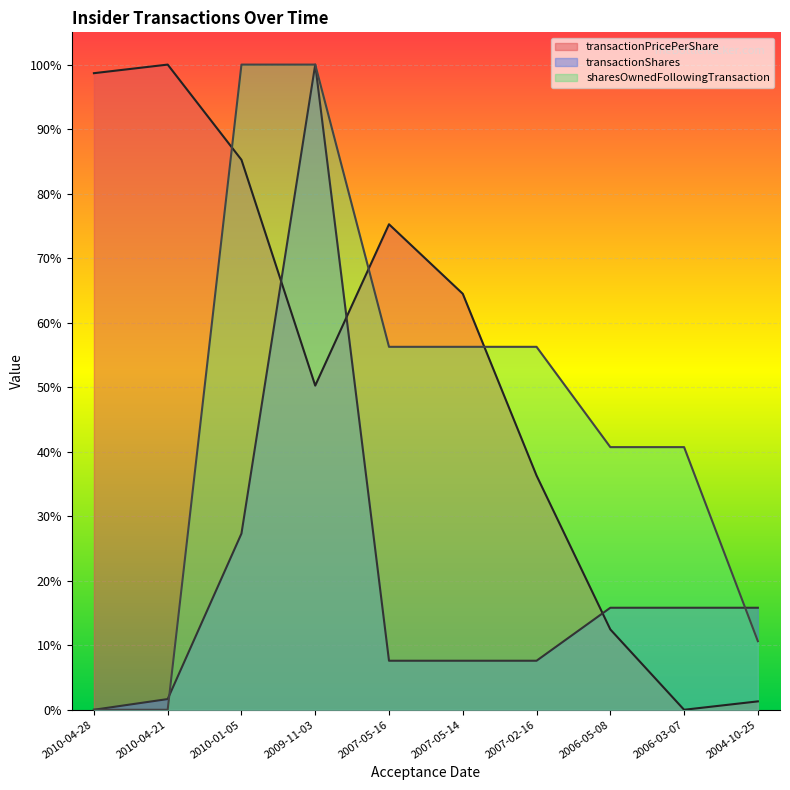

What is the average value of the transactionShares series?

0.2